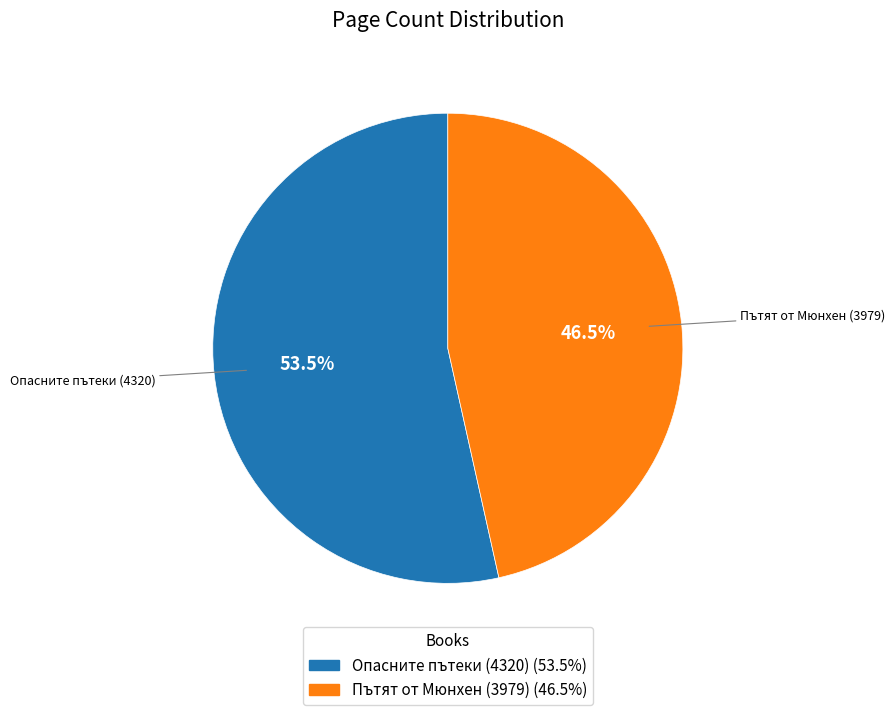

How many slices are in this pie chart?

2